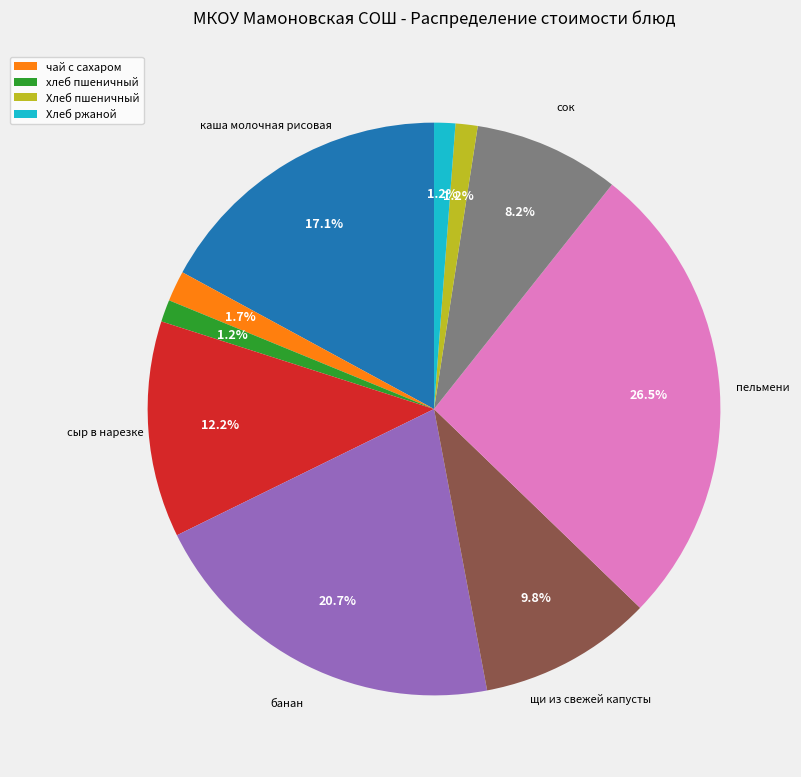

Is there a majority slice in this chart?

No